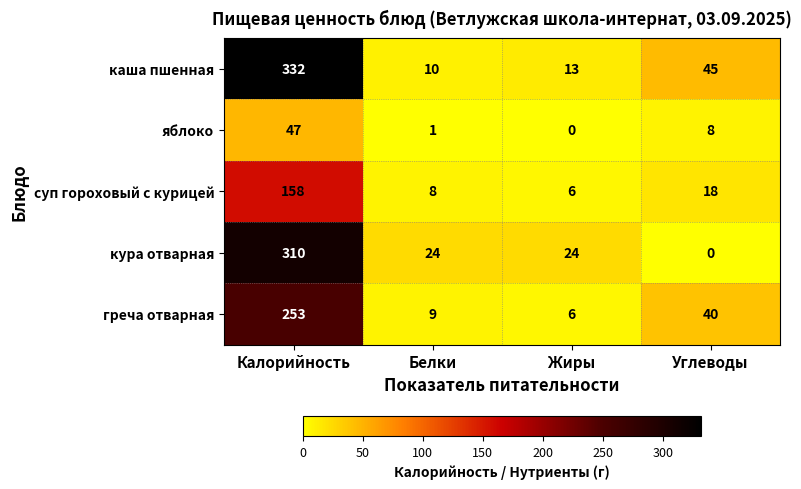

Which series has the largest total across all categories?

каша пшенная